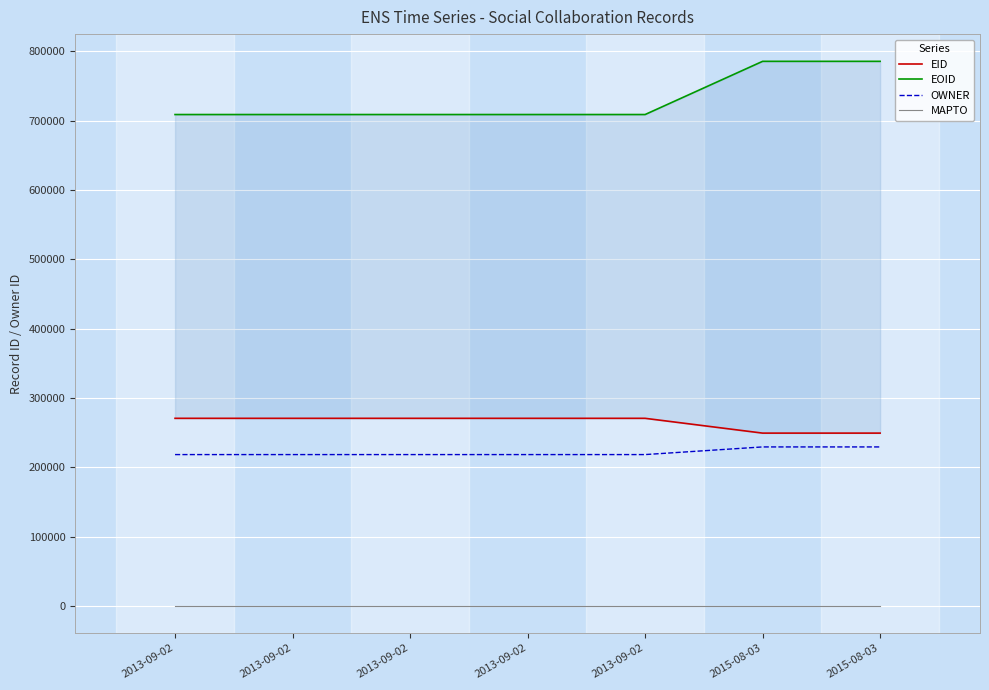

How many lines are shown in the chart?

4